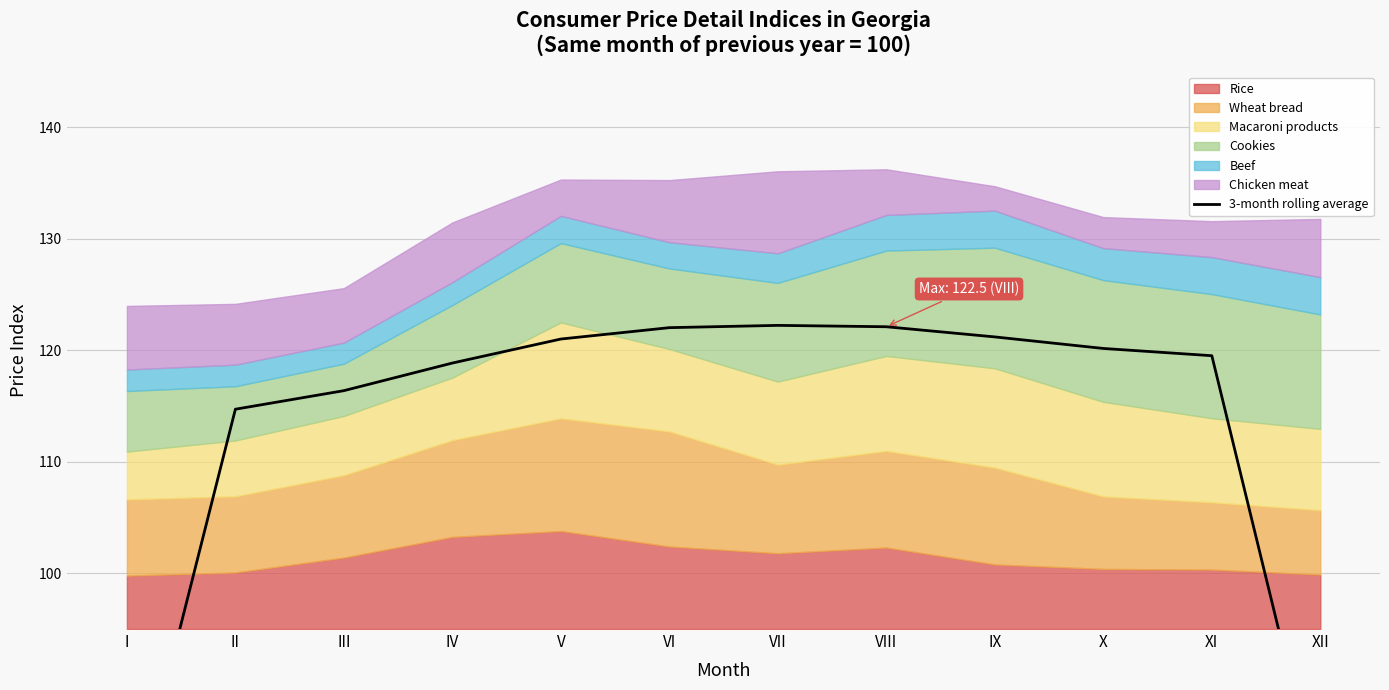

Count the number of values greater than 120.

6